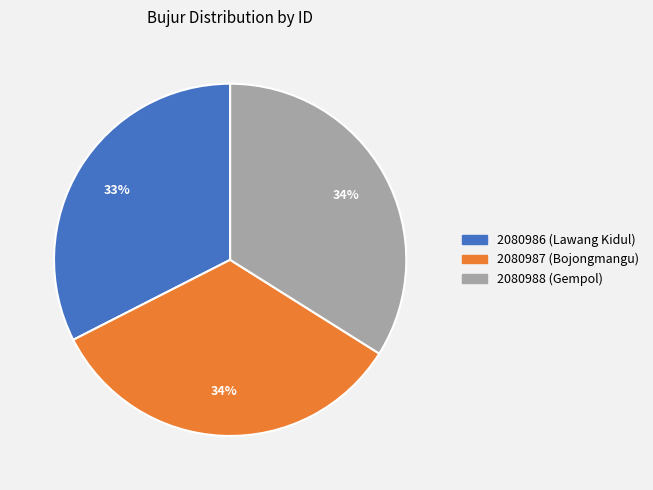

Do 2080987 (Bojongmangu) and 2080986 (Lawang Kidul) together represent more than half of the pie?

Yes